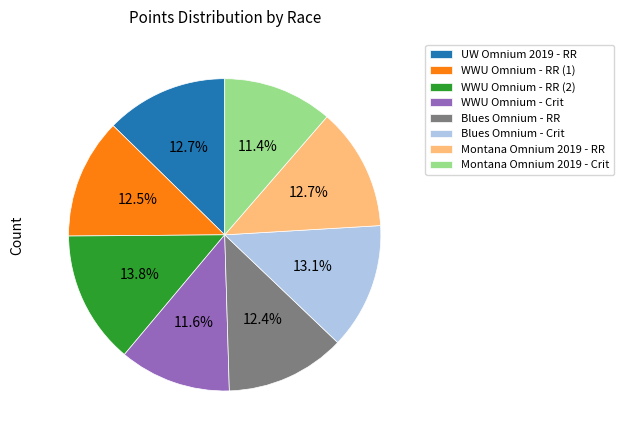

What is the ratio of the value at WWU Omnium - RR (2) to the value at Blues Omnium - RR?

1.1